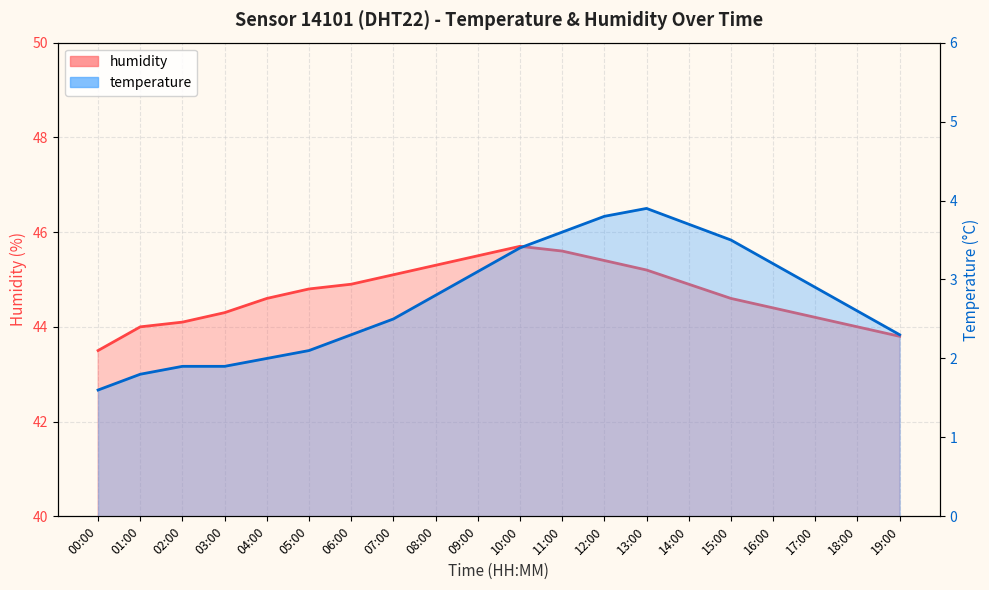

Reading right to left, extract all data points from this chart.

temperature: 2.3	2.6	2.9	3.2	3.5	3.7	3.9	3.8	3.6	3.4	3.1	2.8	2.5	2.3	2.1	2.0	1.9	1.9	1.8	1.6
humidity: 43.8	44.0	44.2	44.4	44.6	44.9	45.2	45.4	45.6	45.7	45.5	45.3	45.1	44.9	44.8	44.6	44.3	44.1	44.0	43.5